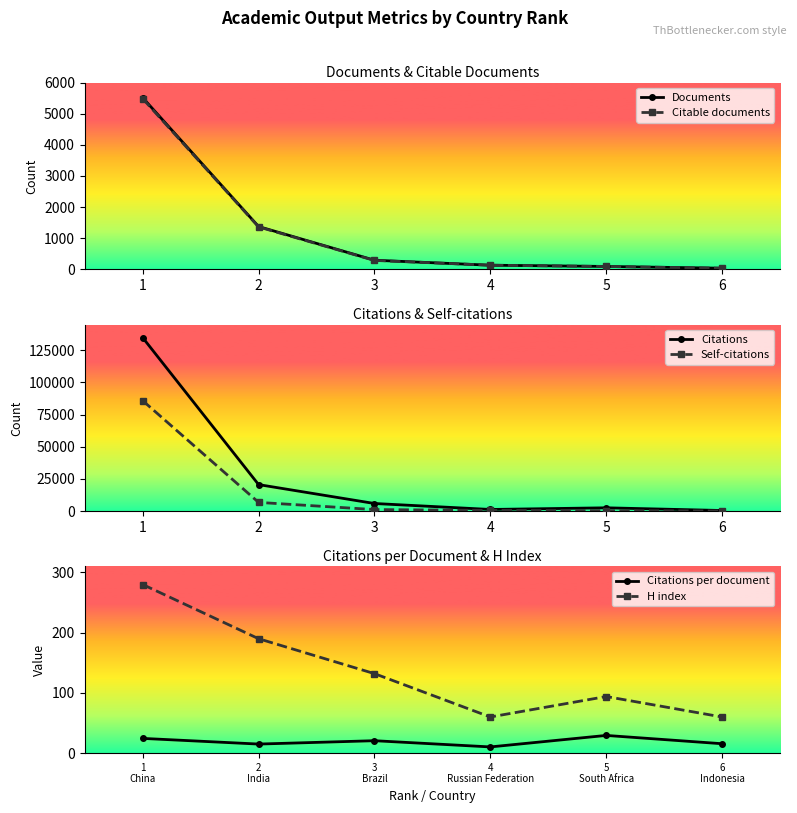

The value of Documents at 6 is 18.3. True or false?

False